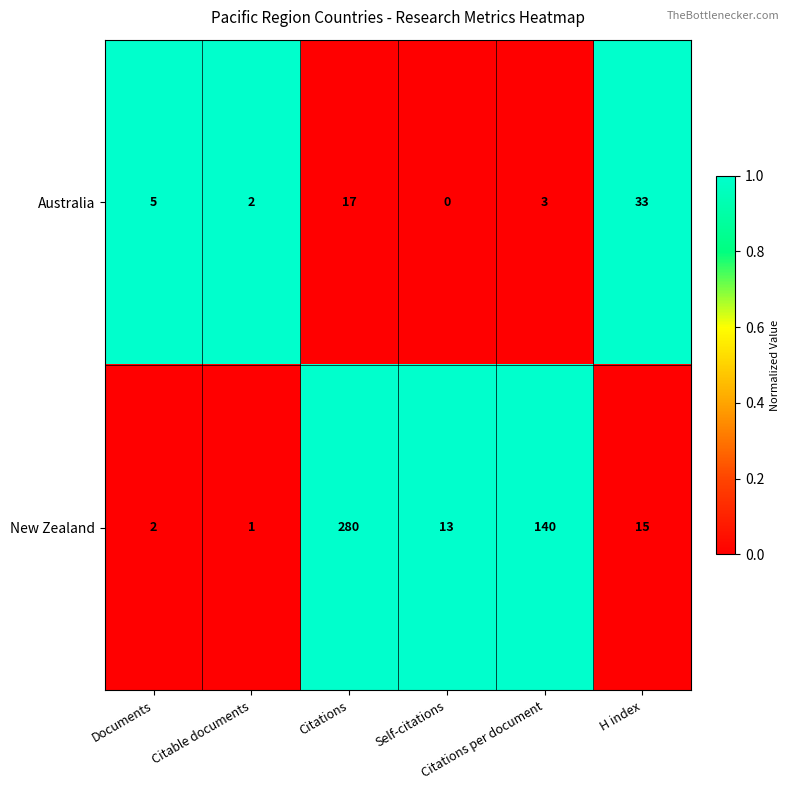

What is the difference between the highest and lowest values at Citable documents?

1